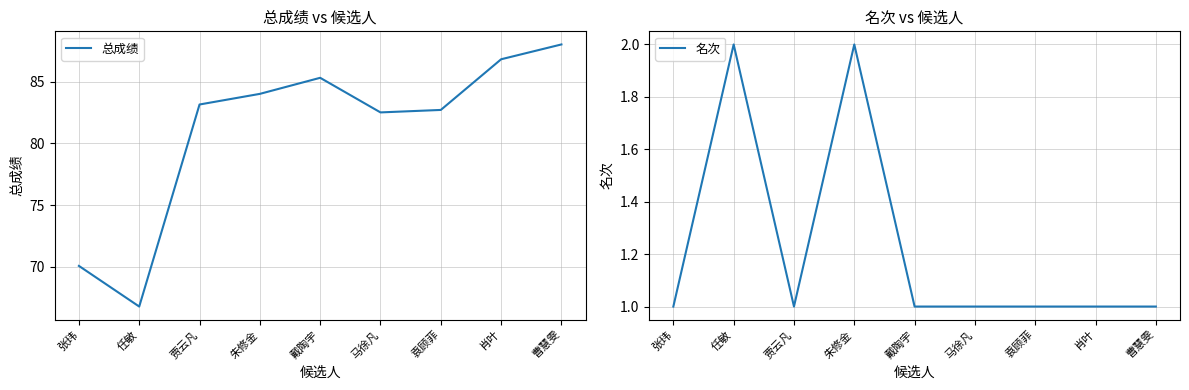

True or false: 名次 and 总成绩 cross at least once.

False